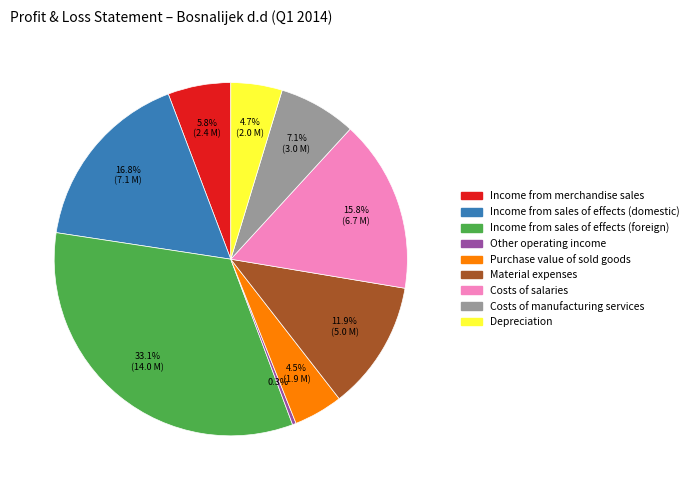

Which has a higher value, Costs of salaries or Depreciation?

Costs of salaries